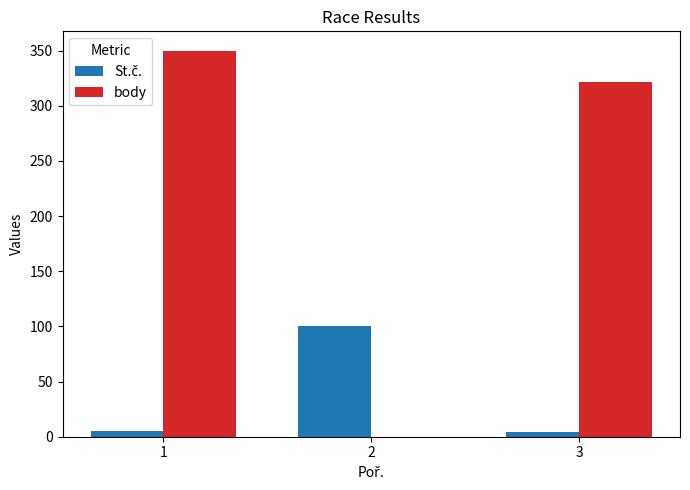

What is the sum of all body values?

672